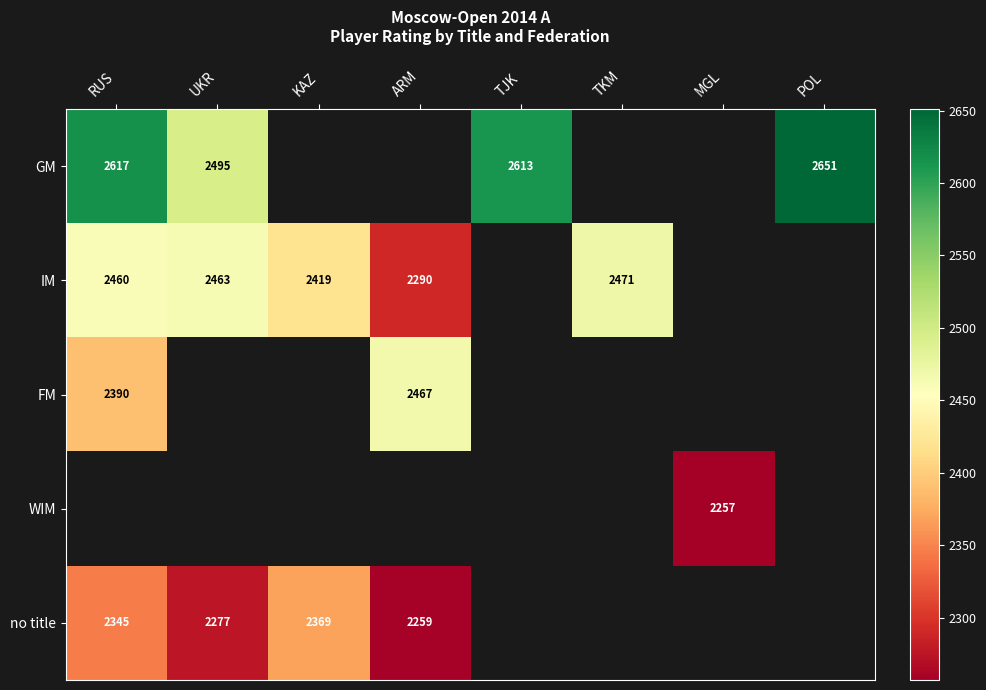

Is it true that no title equals 3586 at UKR?

False